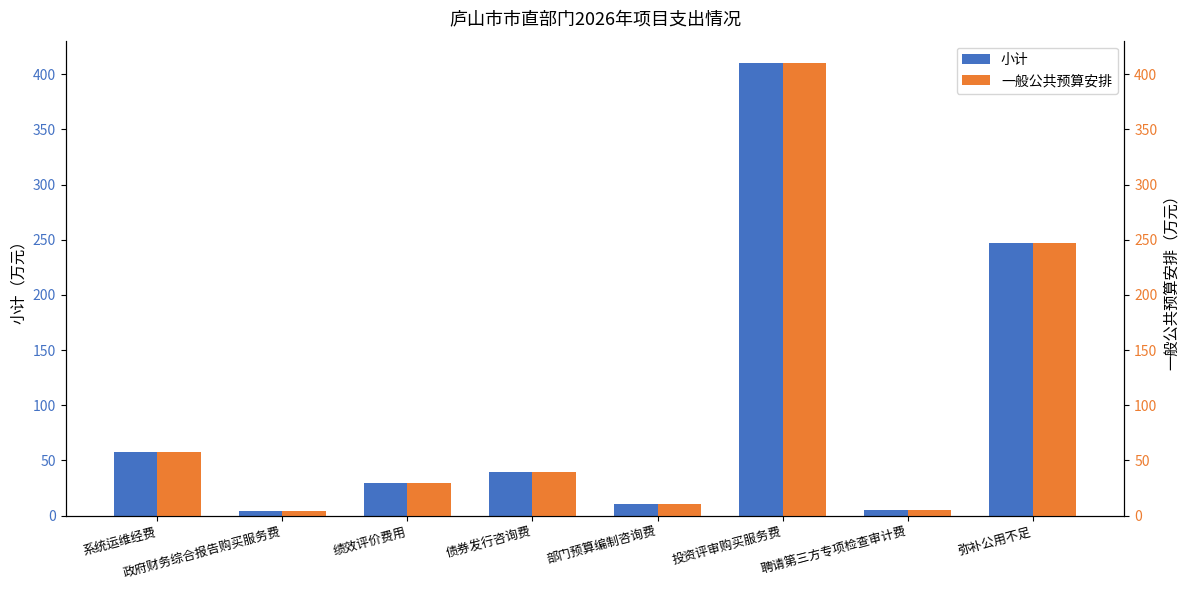

What is the label of the 4th bar from the left?

债券发行咨询费